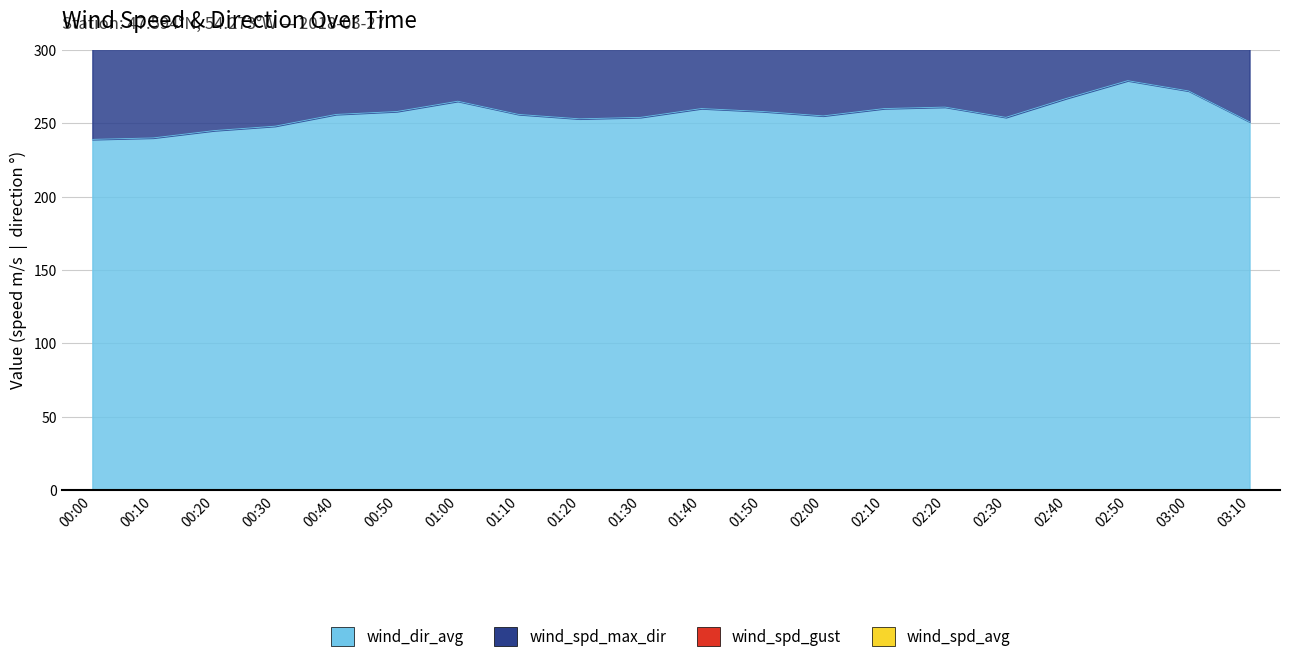

The value of wind_dir_avg at 02:30 is 254.0. True or false?

True